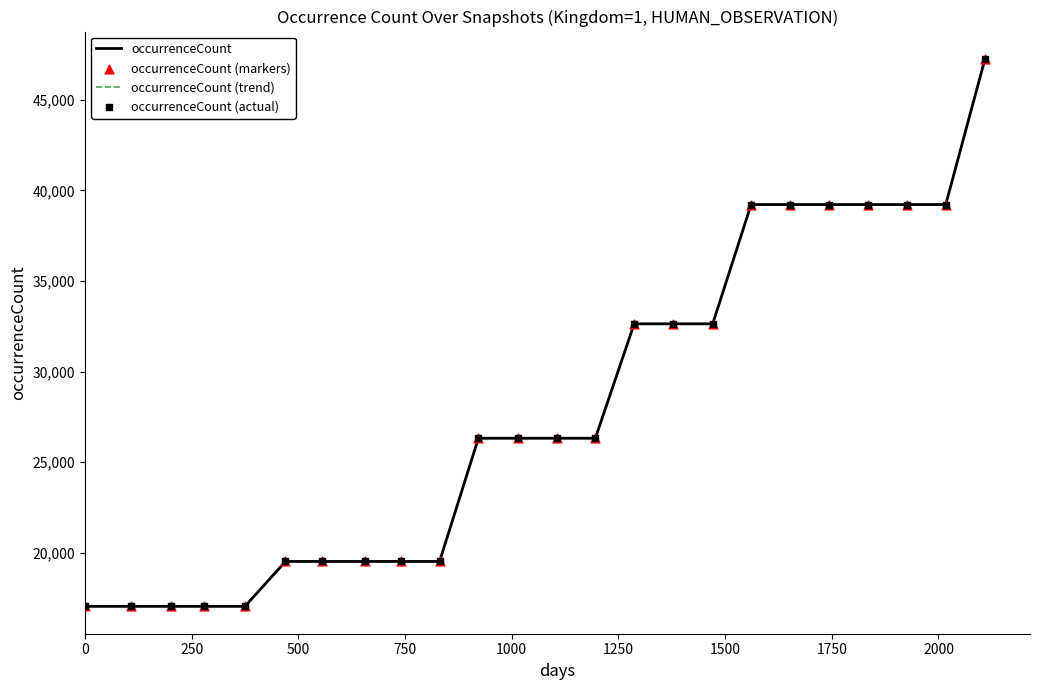

Is this an area chart (filled region under the line)?

No